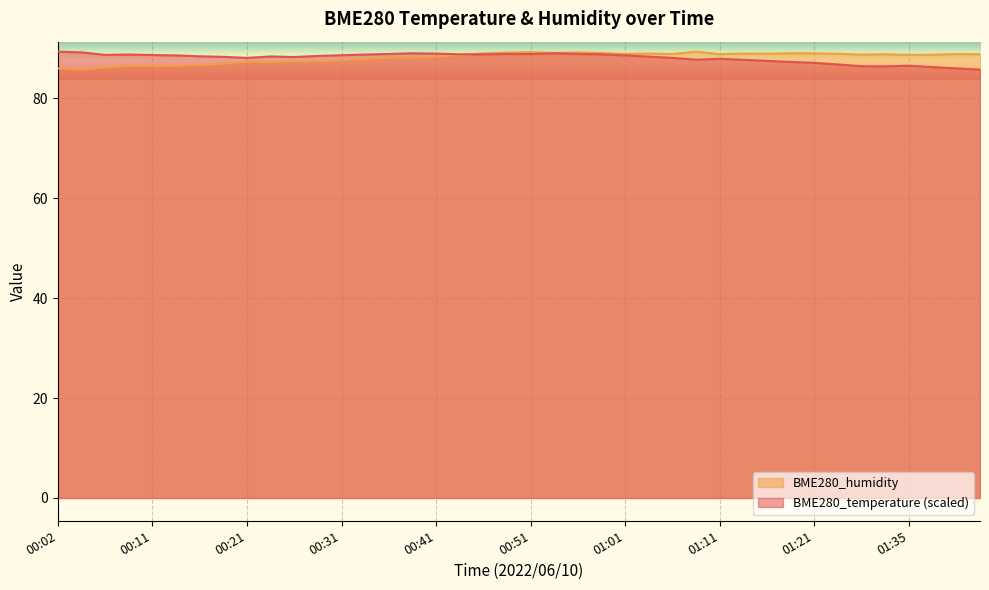

Which series has the largest total across all categories?

BME280_humidity